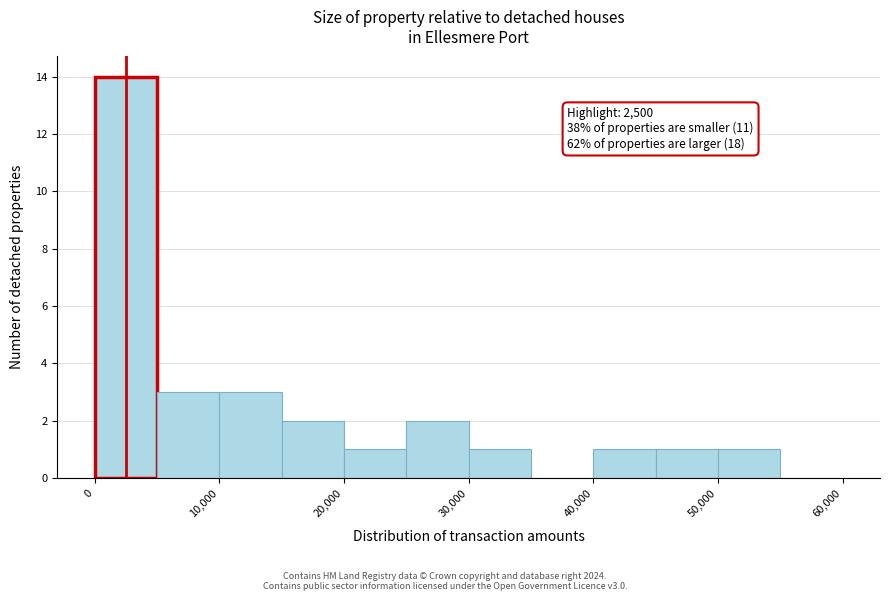

Over which range of the x-axis is the bar tallest?

0 to 5000